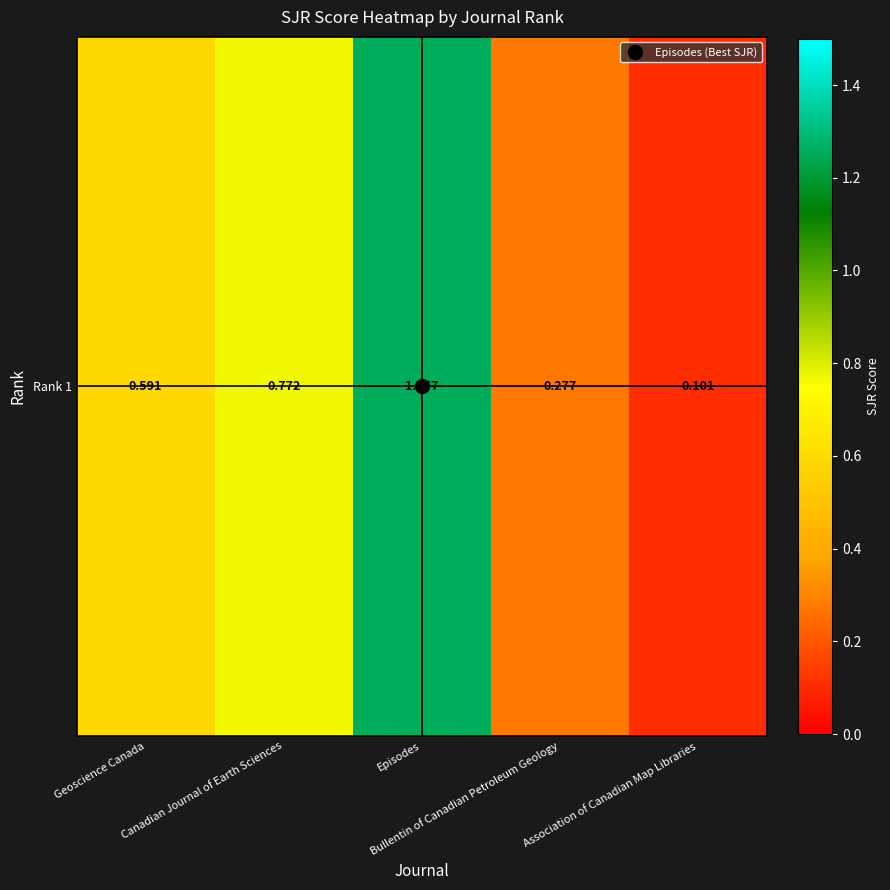

Reading left to right, list all the values displayed in this chart.

Geoscience Canada=0.6	Canadian Journal of Earth Sciences=0.8	Episodes=1.3	Bullentin of Canadian Petroleum Geology=0.3	Association of Canadian Map Libraries=0.1